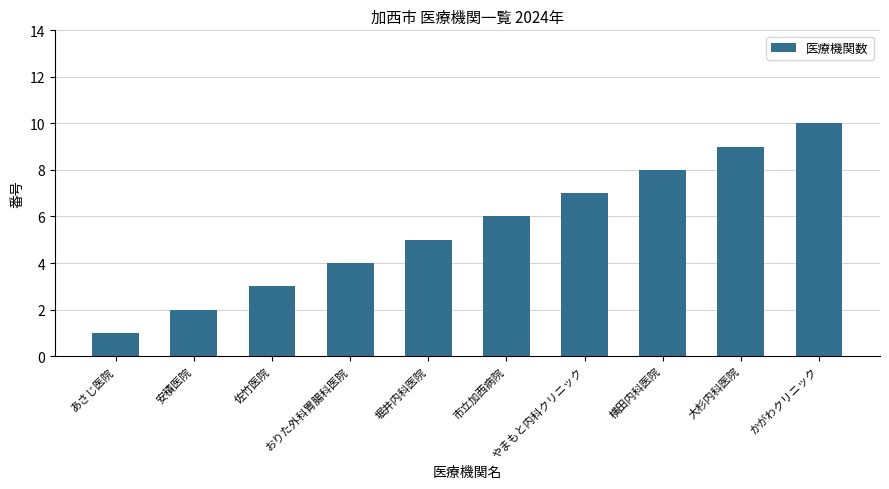

True or false: the data shows 4 at おりた外科胃腸科医院.

True